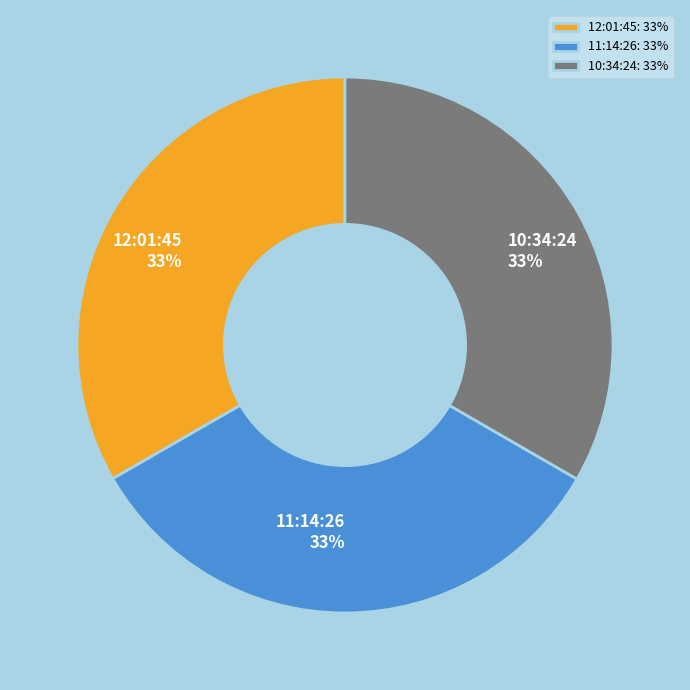

Is there a majority slice in this chart?

No